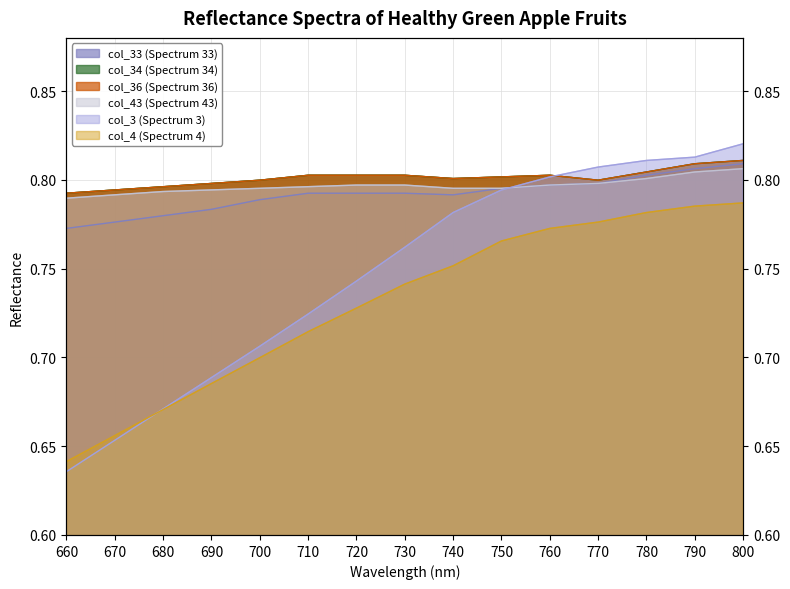

Reading right to left, list all the values displayed in this chart.

col_33: 660=0.8	670=0.8	680=0.8	690=0.8	700=0.8	710=0.8	720=0.8	730=0.8	740=0.8	750=0.8	760=0.8	770=0.8	780=0.8	790=0.8	800=0.8
col_34: 660=0.8	670=0.8	680=0.8	690=0.8	700=0.8	710=0.8	720=0.8	730=0.8	740=0.8	750=0.8	760=0.8	770=0.8	780=0.8	790=0.8	800=0.8
col_36: 660=0.8	670=0.8	680=0.8	690=0.8	700=0.8	710=0.8	720=0.8	730=0.8	740=0.8	750=0.8	760=0.8	770=0.8	780=0.8	790=0.8	800=0.8
col_43: 660=0.8	670=0.8	680=0.8	690=0.8	700=0.8	710=0.8	720=0.8	730=0.8	740=0.8	750=0.8	760=0.8	770=0.8	780=0.8	790=0.8	800=0.8
col_3: 660=0.6	670=0.7	680=0.7	690=0.7	700=0.7	710=0.7	720=0.7	730=0.8	740=0.8	750=0.8	760=0.8	770=0.8	780=0.8	790=0.8	800=0.8
col_4: 660=0.6	670=0.7	680=0.7	690=0.7	700=0.7	710=0.7	720=0.7	730=0.7	740=0.8	750=0.8	760=0.8	770=0.8	780=0.8	790=0.8	800=0.8